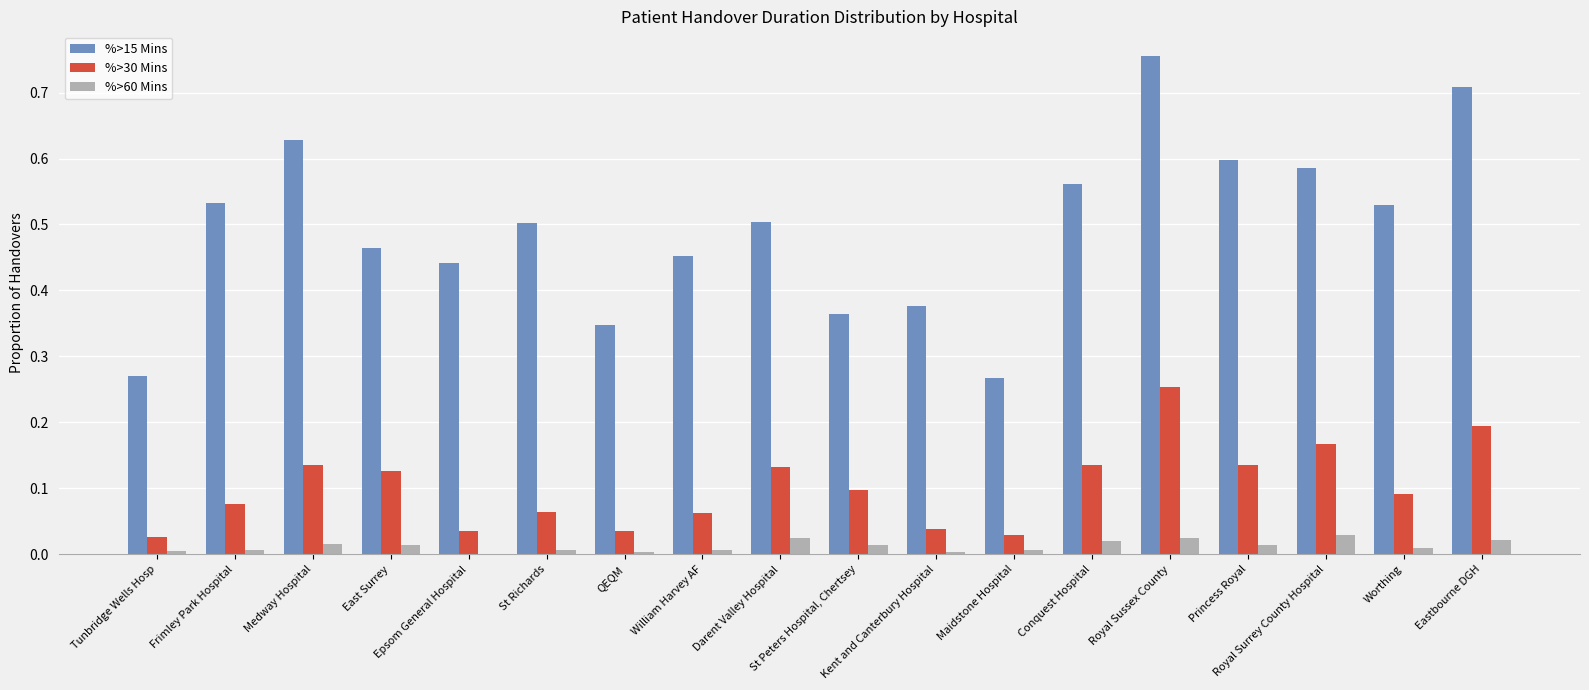

Count the %>15 Mins values in the range 0 to 1.

18